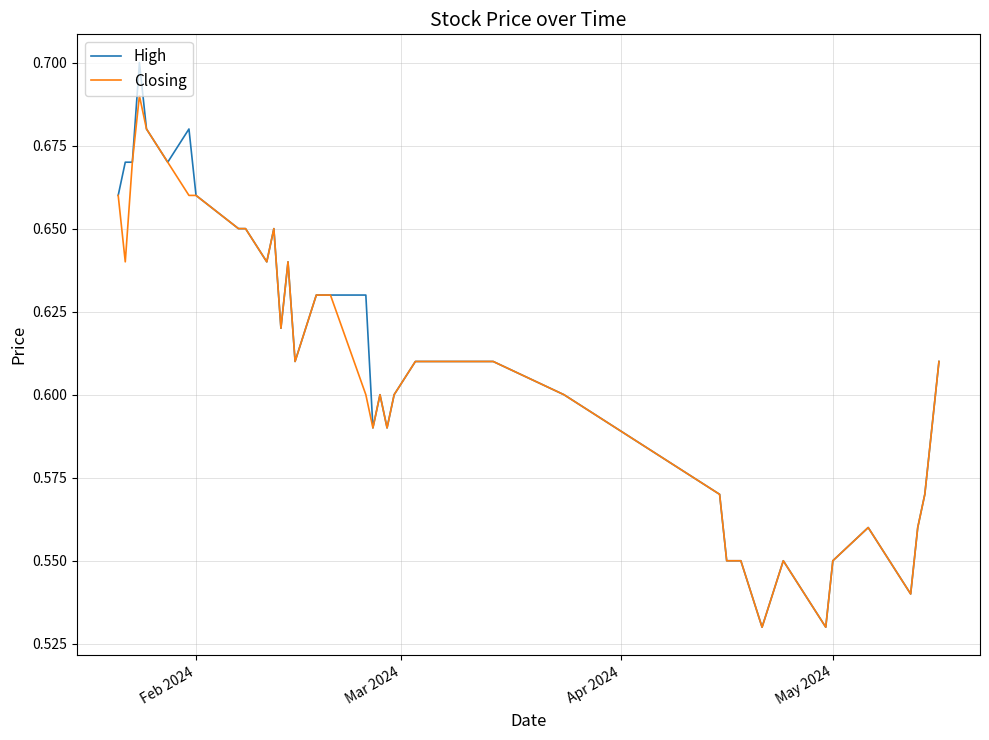

Which series has the widest spread of values?

High